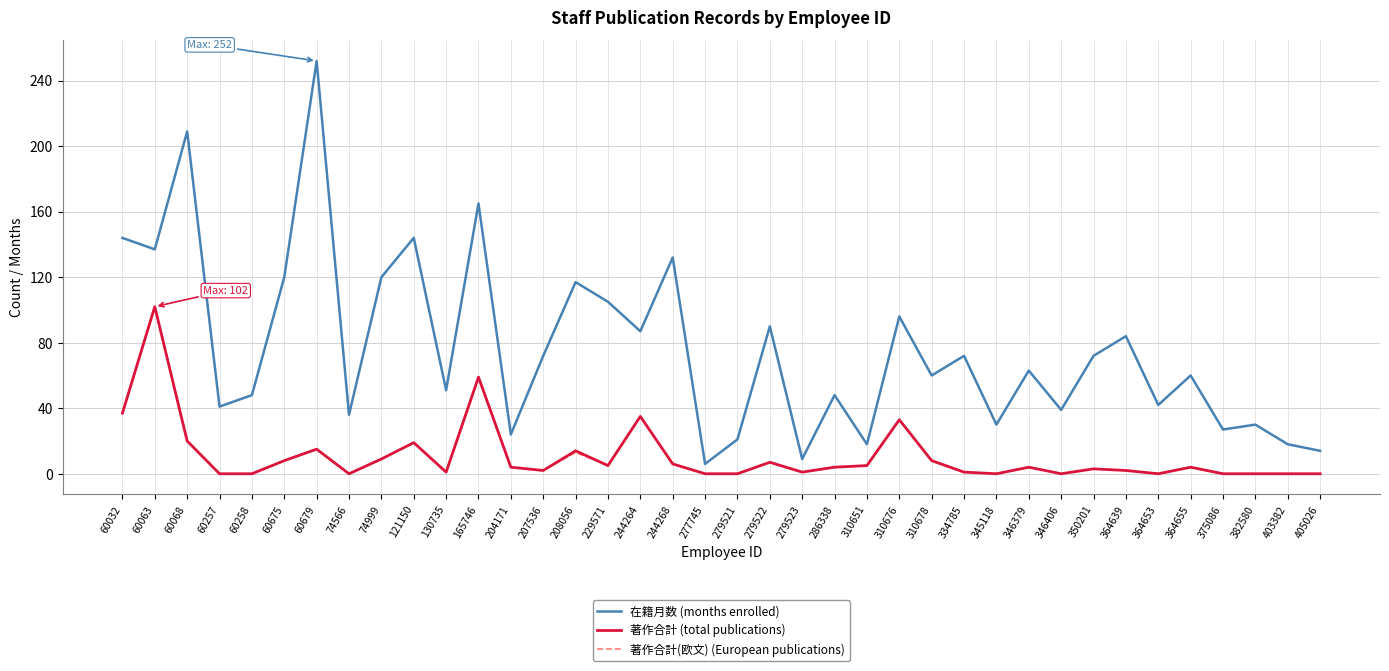

Which category has the highest value across all series?

60679